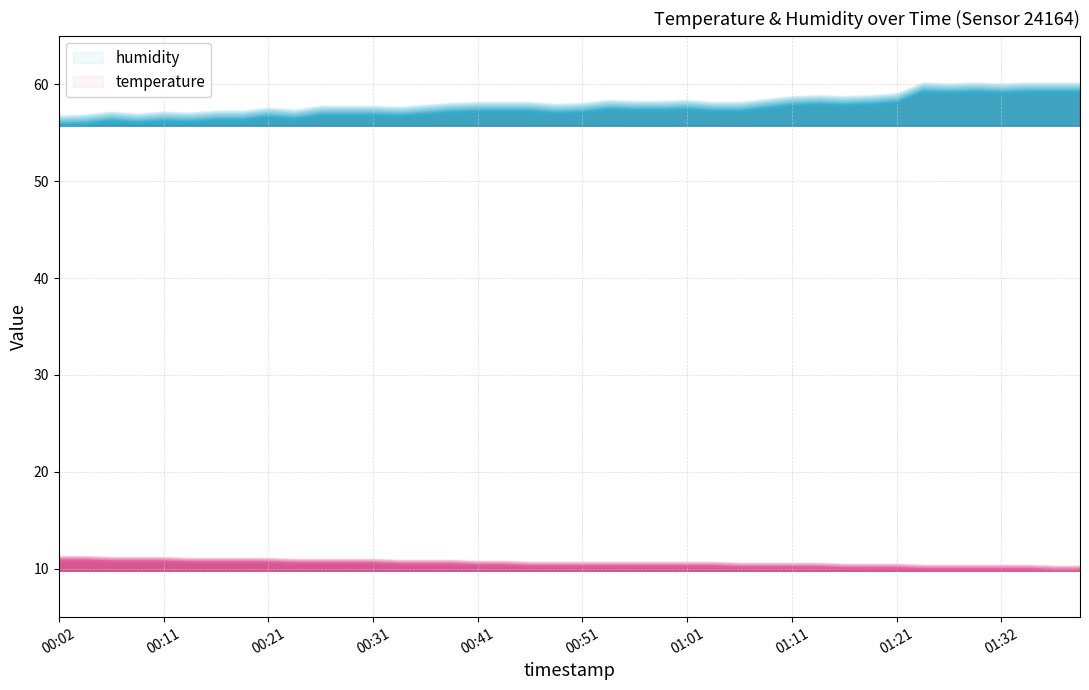

Reading left to right, what are all the values shown in this chart?

temperature: 00:02=10.8	00:04=10.8	00:06=10.7	00:09=10.7	00:11=10.7	00:14=10.6	00:16=10.6	00:19=10.6	00:21=10.6	00:24=10.5	00:26=10.5	00:29=10.5	00:31=10.5	00:34=10.4	00:36=10.4	00:39=10.4	00:41=10.3	00:43=10.3	00:46=10.2	00:48=10.2	00:51=10.2	00:53=10.2	00:56=10.2	00:58=10.2	01:01=10.2	01:03=10.2	01:06=10.1	01:08=10.1	01:11=10.1	01:13=10.1	01:16=10.0	01:19=10.0	01:21=10.0	01:24=9.9	01:27=9.9	01:29=9.9	01:32=9.9	01:34=9.9	01:36=9.8	01:39=9.8
humidity: 00:02=55.7	00:04=55.8	00:06=56.1	00:09=55.9	00:11=56.1	00:14=56.0	00:16=56.2	00:19=56.2	00:21=56.5	00:24=56.3	00:26=56.7	00:29=56.7	00:31=56.7	00:34=56.6	00:36=56.8	00:39=57.0	00:41=57.1	00:43=57.1	00:46=57.1	00:48=56.9	00:51=57.0	00:53=57.3	00:56=57.2	00:58=57.2	01:01=57.3	01:03=57.1	01:06=57.1	01:08=57.4	01:11=57.7	01:13=57.8	01:16=57.7	01:19=57.8	01:21=58.0	01:24=59.1	01:27=59.0	01:29=59.1	01:32=59.0	01:34=59.1	01:36=59.1	01:39=59.1